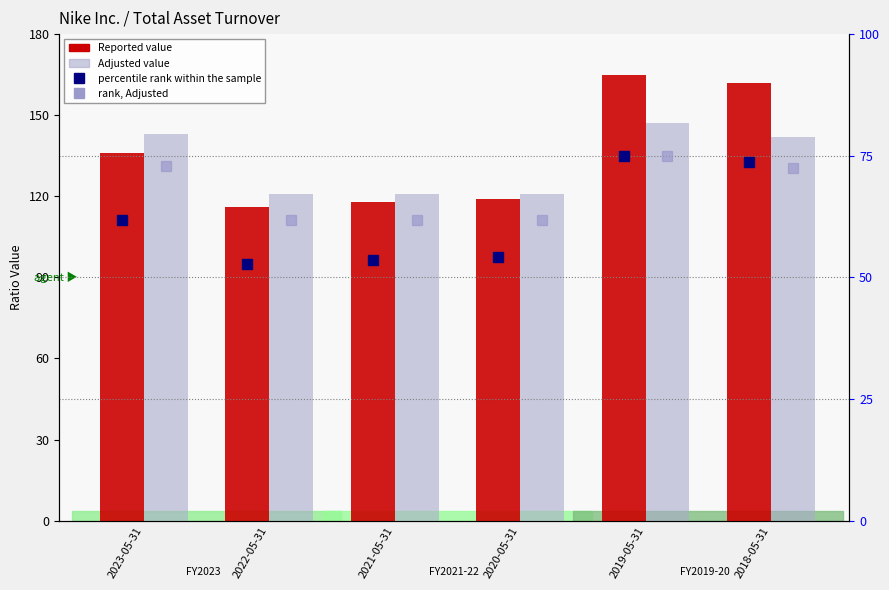

What is the total value across all series at 2018-05-31?

450.1